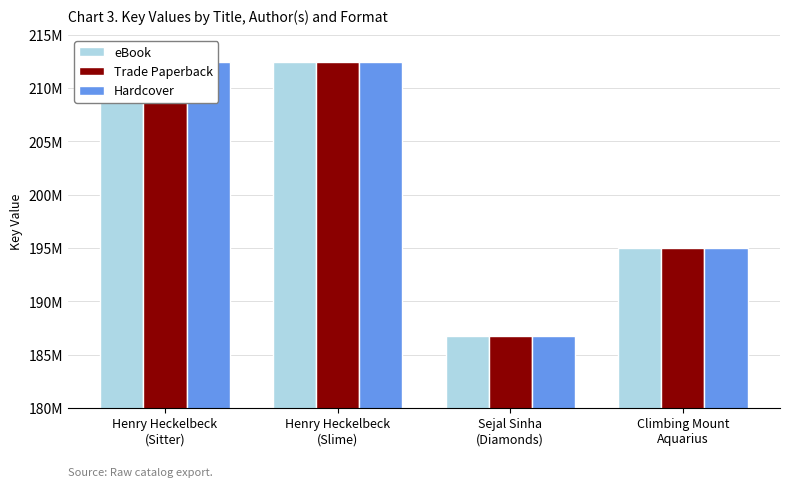

What is the label of the 3rd bar from the left?

Sejal Sinha
(Diamonds)